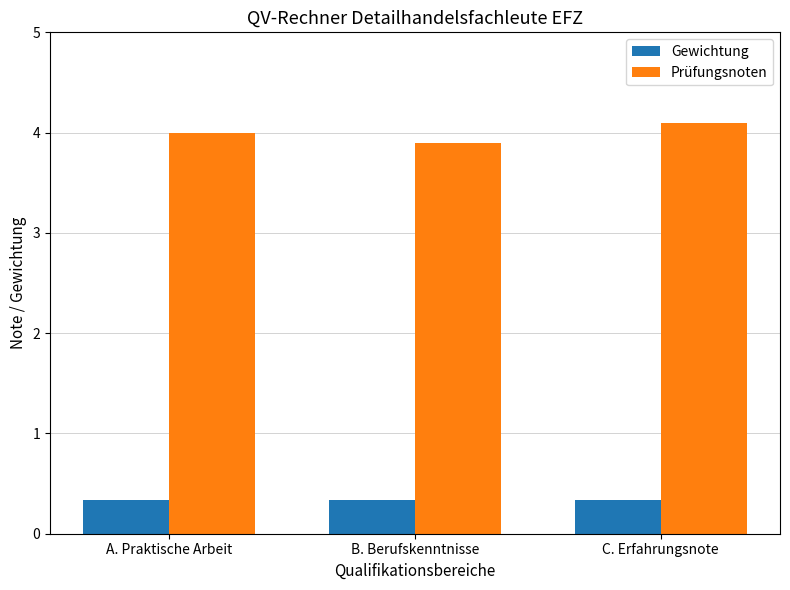

Which series has the widest spread of values?

Prüfungsnoten